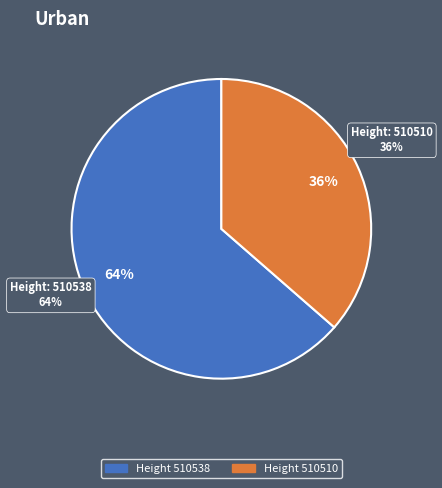

To the nearest percent, what percentage of the pie is 510510?

36%